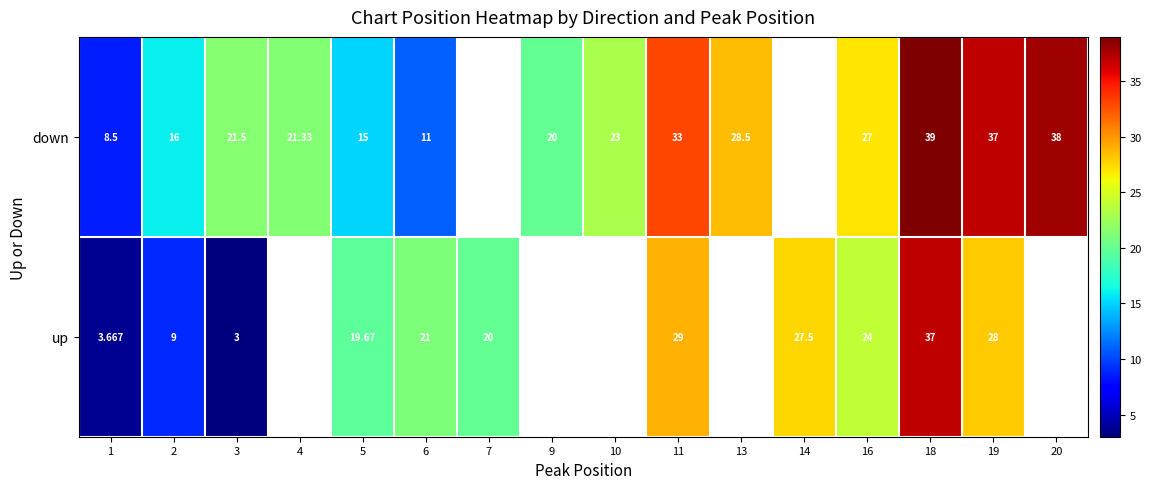

At how many categories does at least one series exceed 10?

15